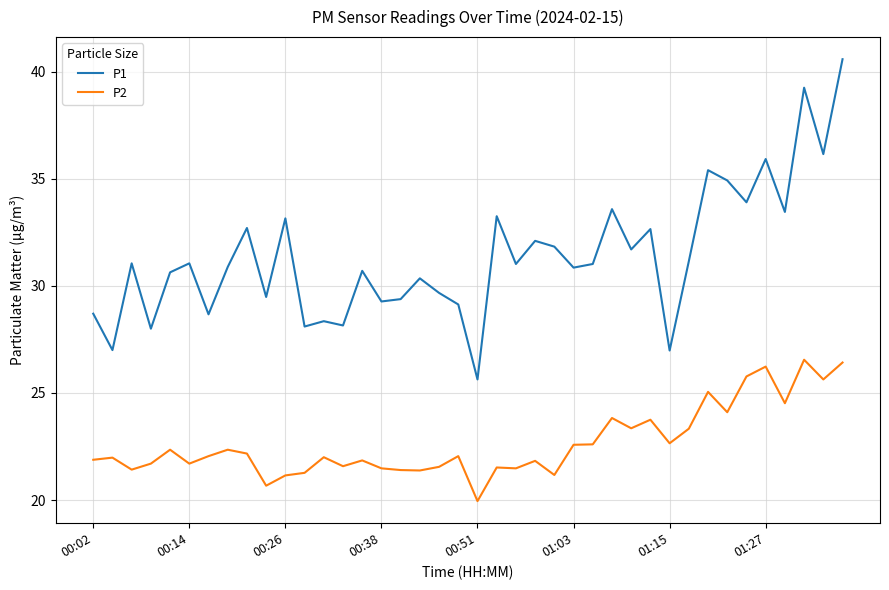

What is the maximum value shown in the chart?

40.6